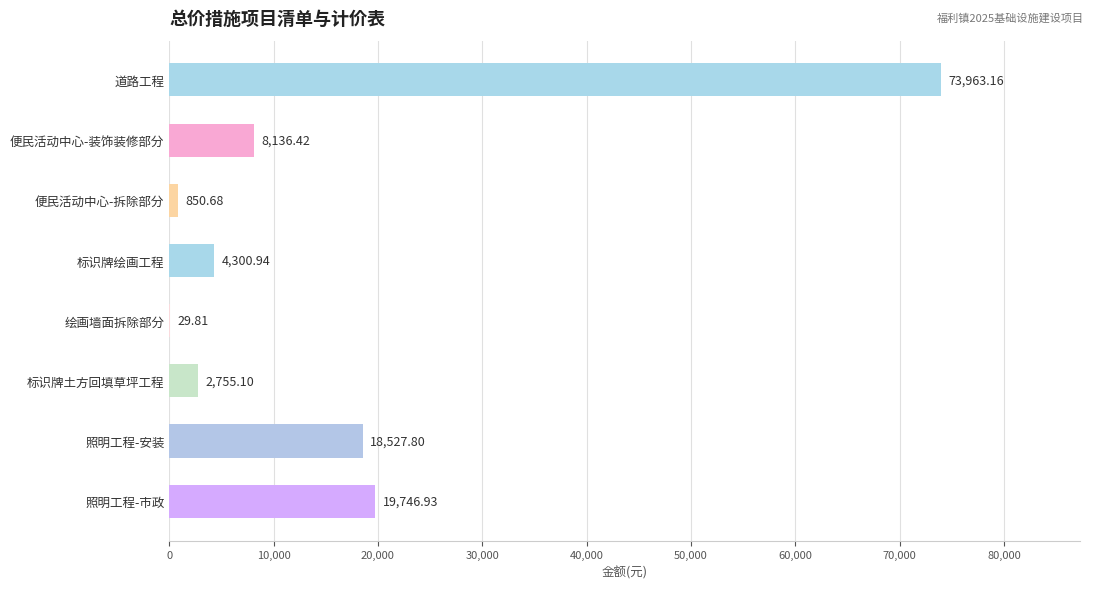

How many data points does each series have?

8